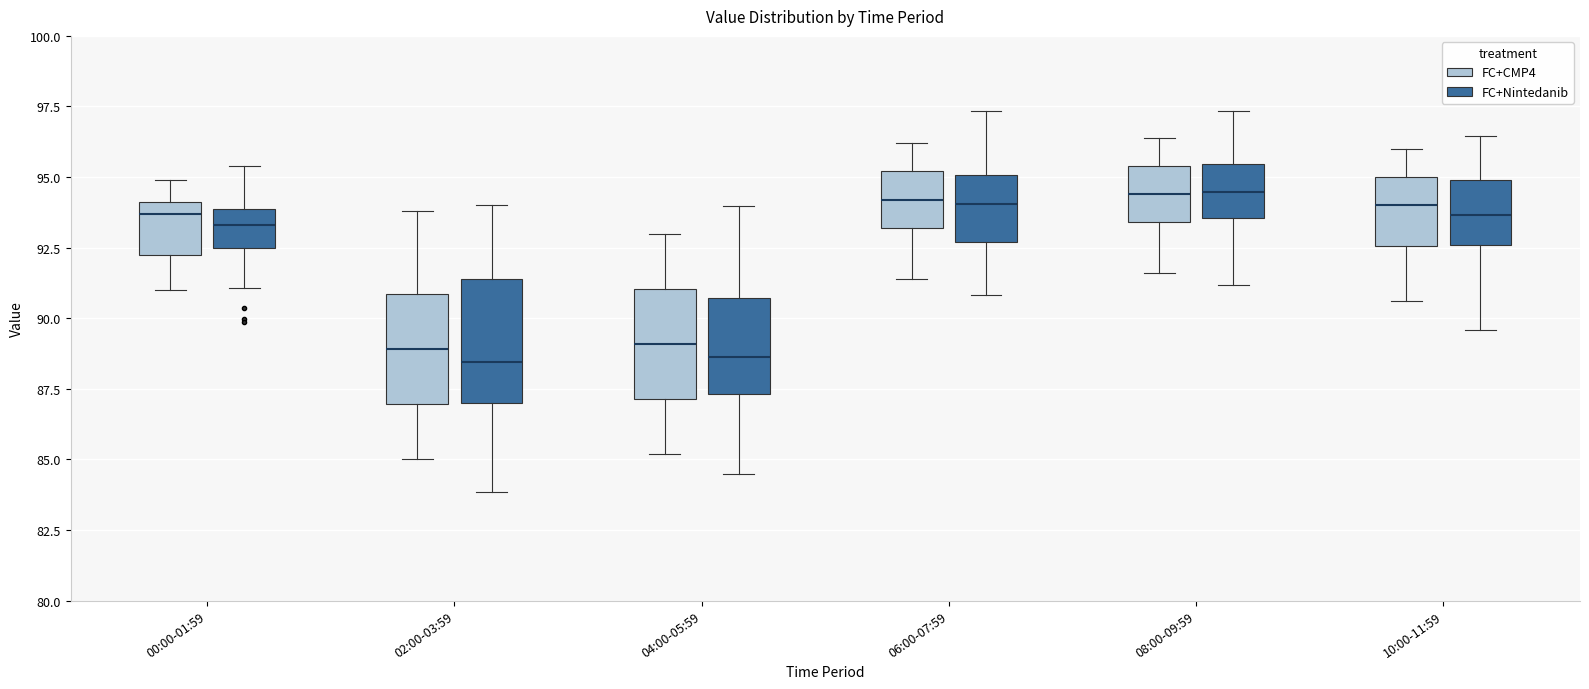

Reading left to right, transcribe this box plot: for each box, give where its median line is, the range the box spans, and where its two whiskers end, as read against the y-axis. The values are not printed on the chart, so give them approximately, as read against the axis.

00:00-01:59 (FC+CMP4): median 93.5, box 92.5 to 94.0, whiskers 91.0 to 95.0
00:00-01:59 (FC+Nintedanib): median 93.5, box 92.5 to 94.0, whiskers 91.0 to 95.5
02:00-03:59 (FC+CMP4): median 89.0, box 87.0 to 91.0, whiskers 85.0 to 94.0
02:00-03:59 (FC+Nintedanib): median 88.5, box 87.0 to 91.5, whiskers 84.0 to 94.0
04:00-05:59 (FC+CMP4): median 89.0, box 87.0 to 91.0, whiskers 85.0 to 93.0
04:00-05:59 (FC+Nintedanib): median 88.5, box 87.5 to 90.5, whiskers 84.5 to 94.0
06:00-07:59 (FC+CMP4): median 94.0, box 93.0 to 95.0, whiskers 91.5 to 96.0
06:00-07:59 (FC+Nintedanib): median 94.0, box 92.5 to 95.0, whiskers 91.0 to 97.5
08:00-09:59 (FC+CMP4): median 94.5, box 93.5 to 95.5, whiskers 91.5 to 96.5
08:00-09:59 (FC+Nintedanib): median 94.5, box 93.5 to 95.5, whiskers 91.0 to 97.5
10:00-11:59 (FC+CMP4): median 94.0, box 92.5 to 95.0, whiskers 90.5 to 96.0
10:00-11:59 (FC+Nintedanib): median 93.5, box 92.5 to 95.0, whiskers 89.5 to 96.5